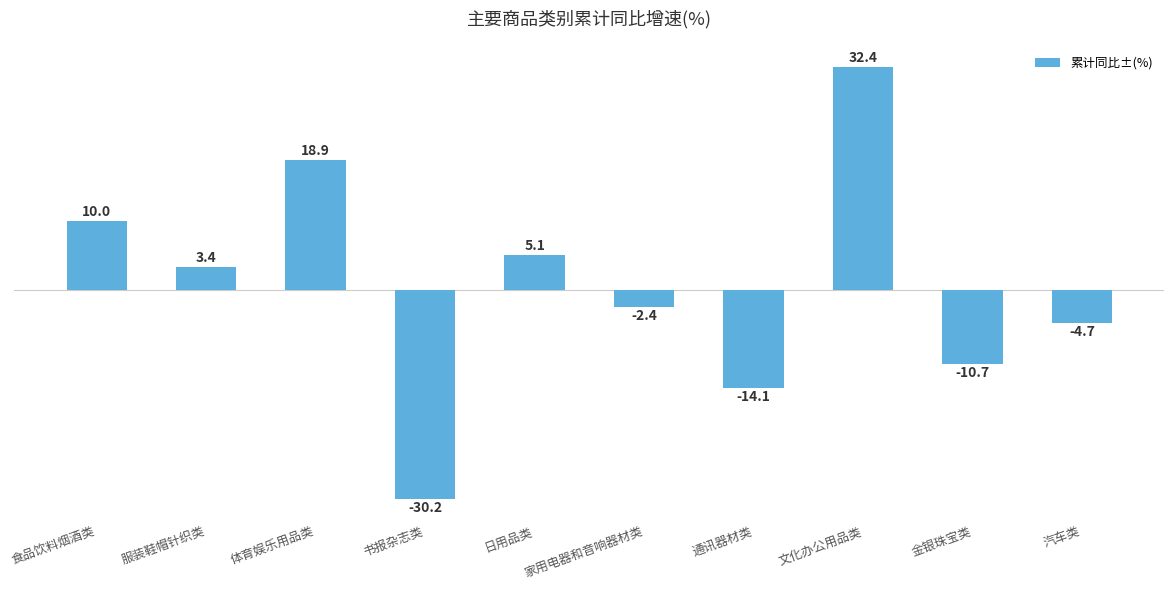

What position from the right is 体育娱乐用品类?

8